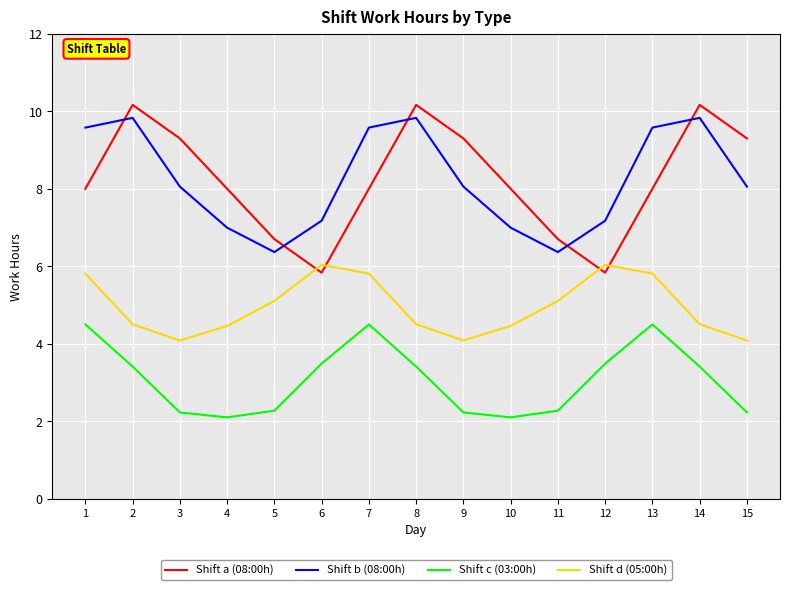

Is the value of Shift c (03:00h) at 5 greater than the value of Shift b (08:00h) at 5?

No